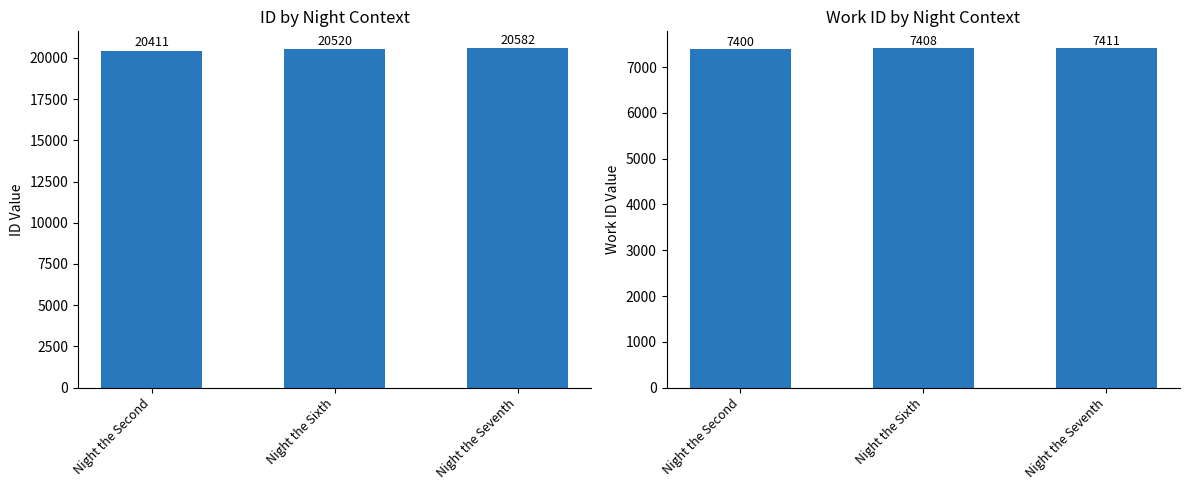

Reading left to right, list all the values displayed in this chart.

id: 20411	20520	20582
work_id: 7400	7408	7411